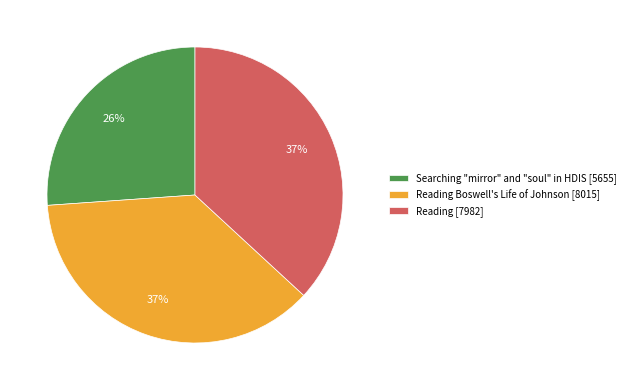

Which slice is the smallest?

Searching "mirror" and "soul" in HDIS [5655]